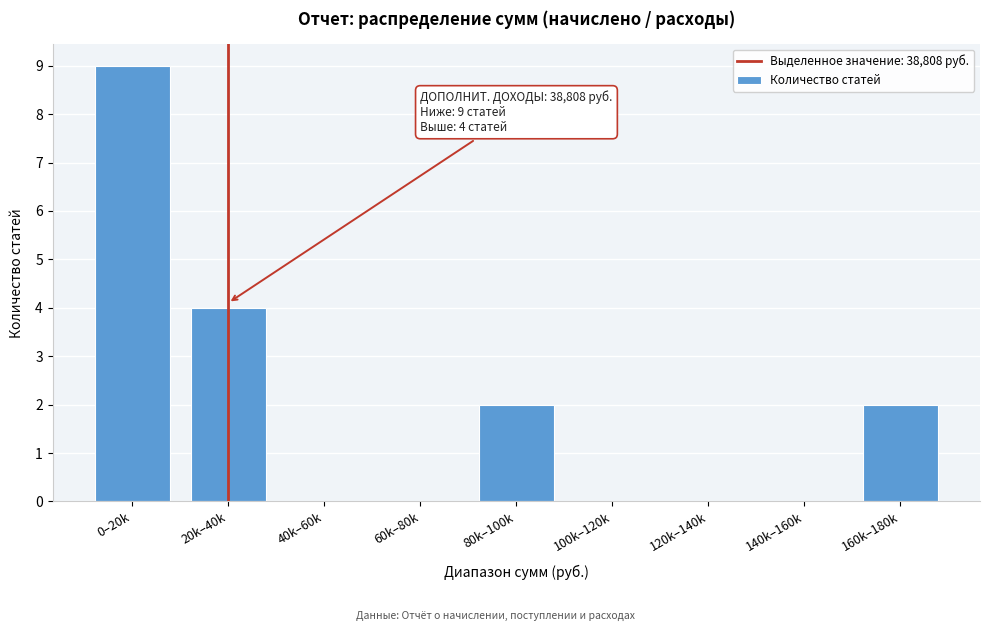

Reading left to right, extract all data points from this chart.

0–20k=9	20k–40k=4	40k–60k=0	60k–80k=0	80k–100k=2	100k–120k=0	120k–140k=0	140k–160k=0	160k–180k=2